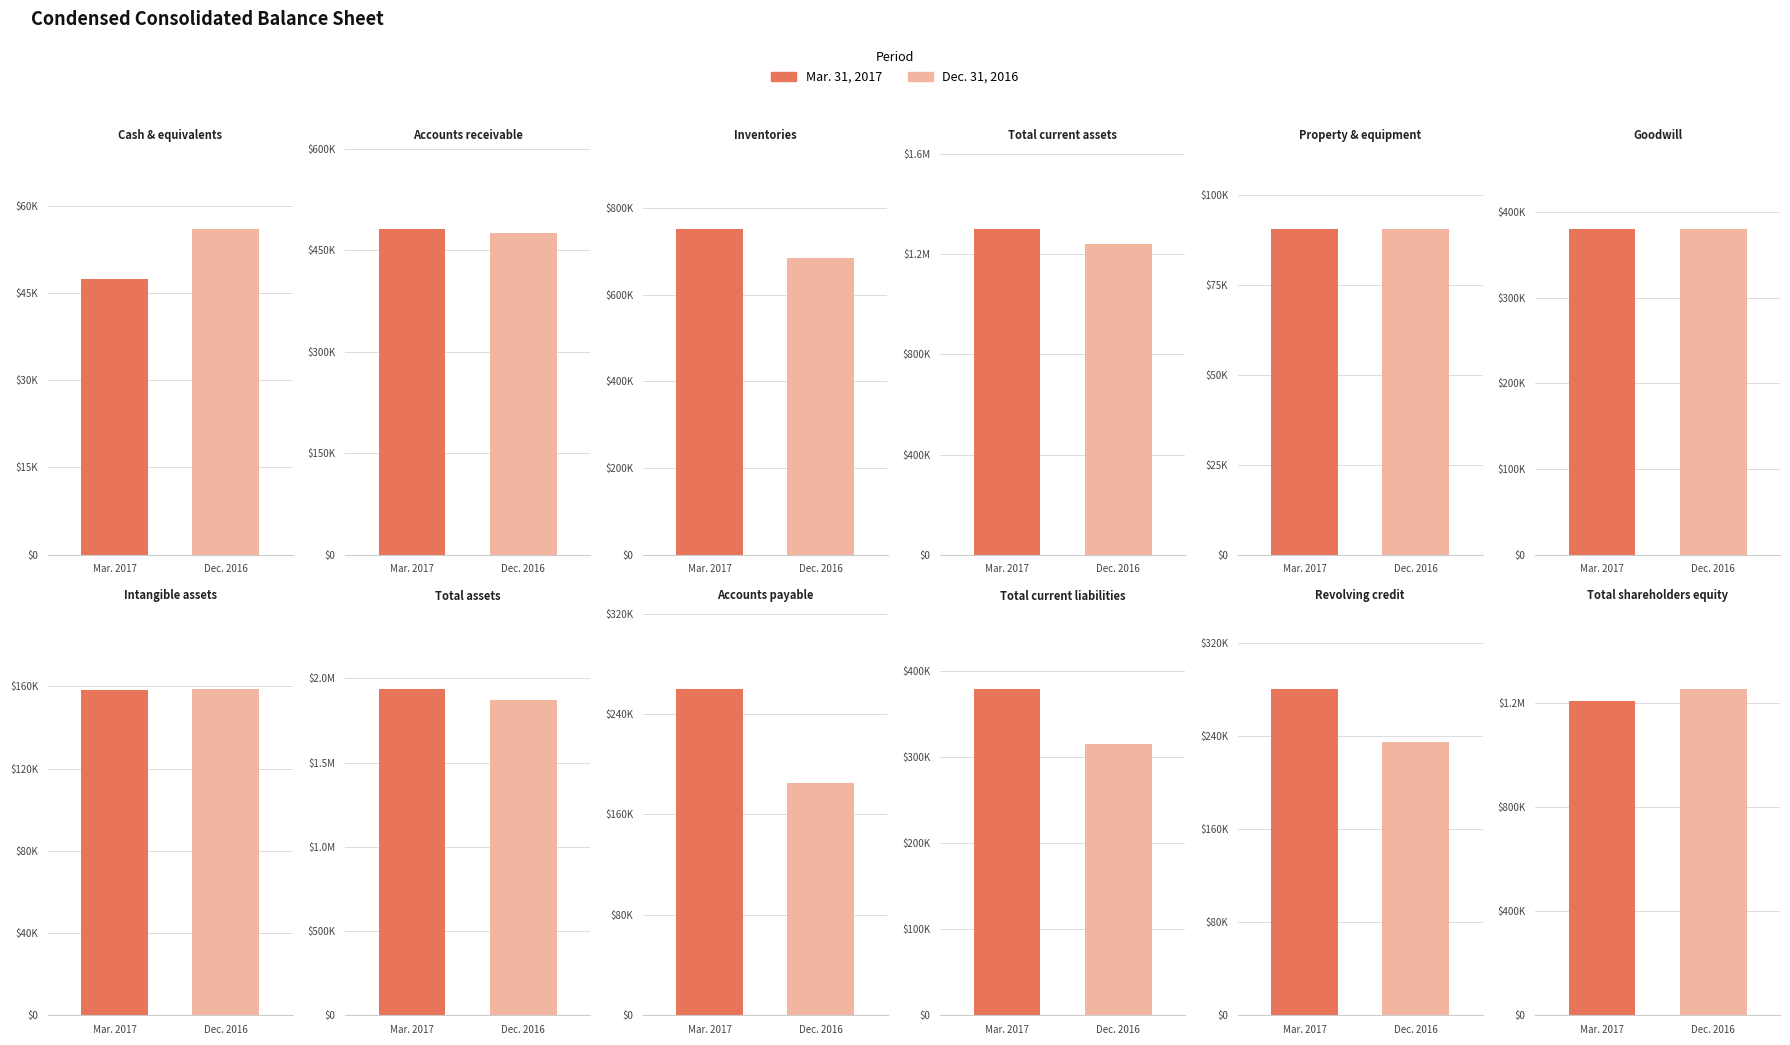

What is the highest value of the Dec. 31, 2016 series?

1874649